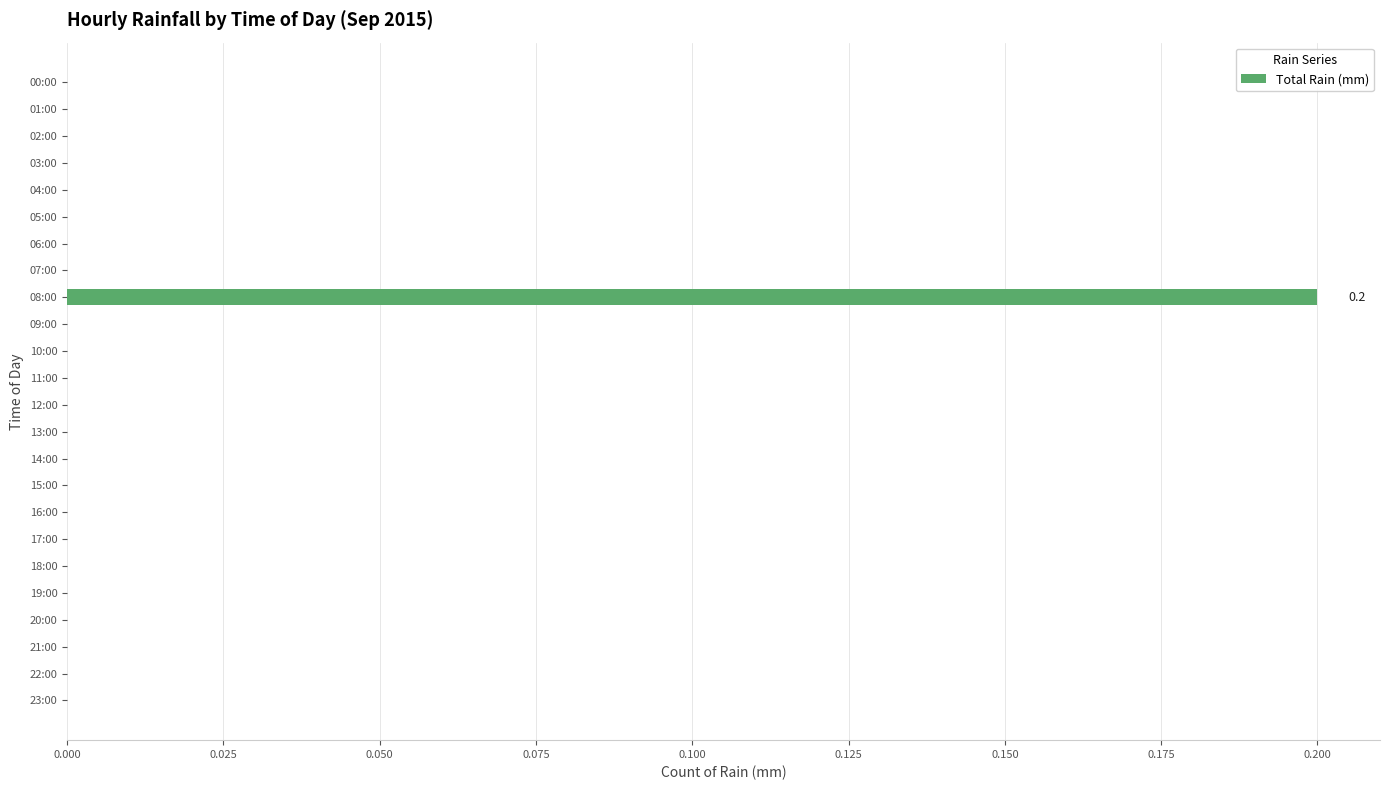

The value at 14:00 is 0.0. True or false?

True